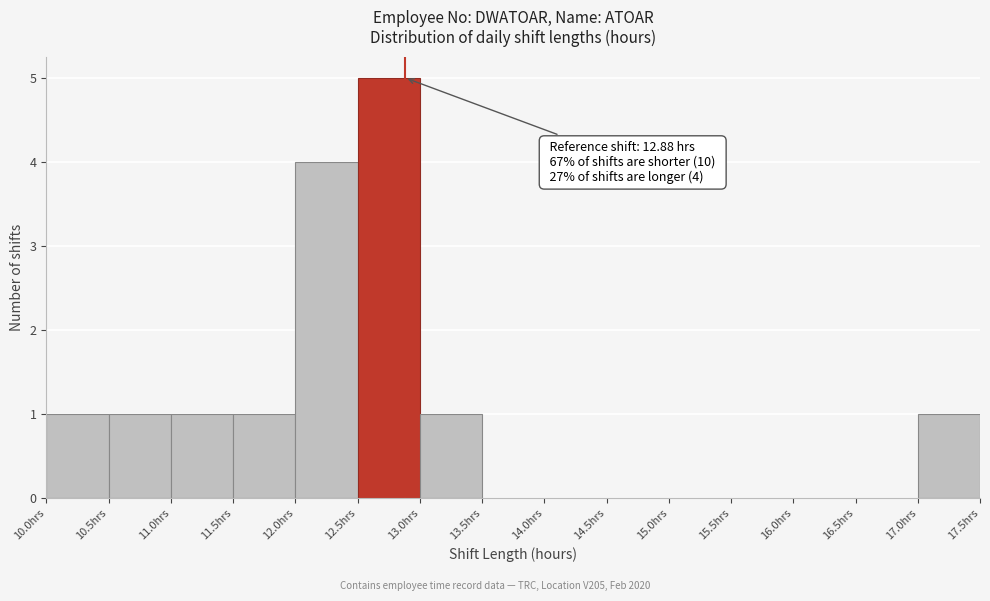

Over which range of the x-axis is the bar tallest?

12.5 to 13.0